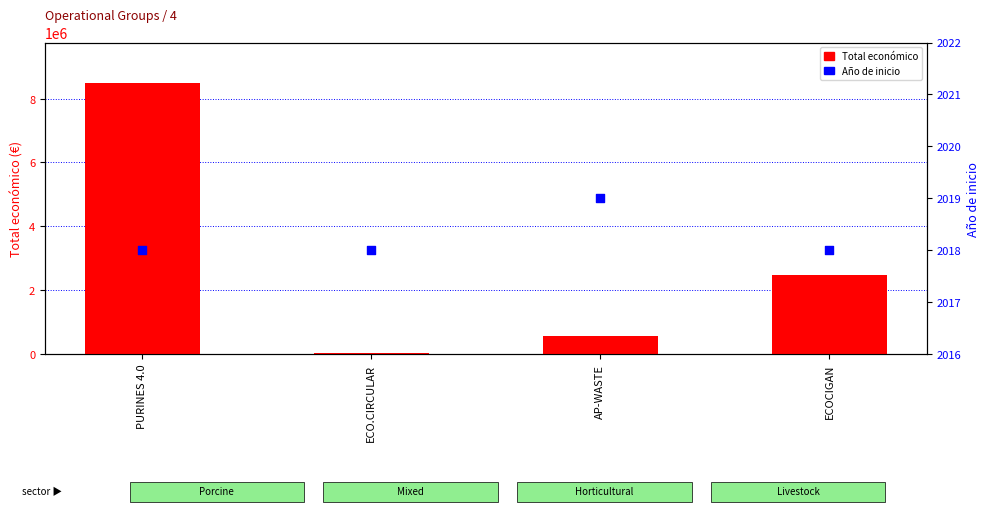

Which series reaches the minimum Y coordinate?

Año de inicio